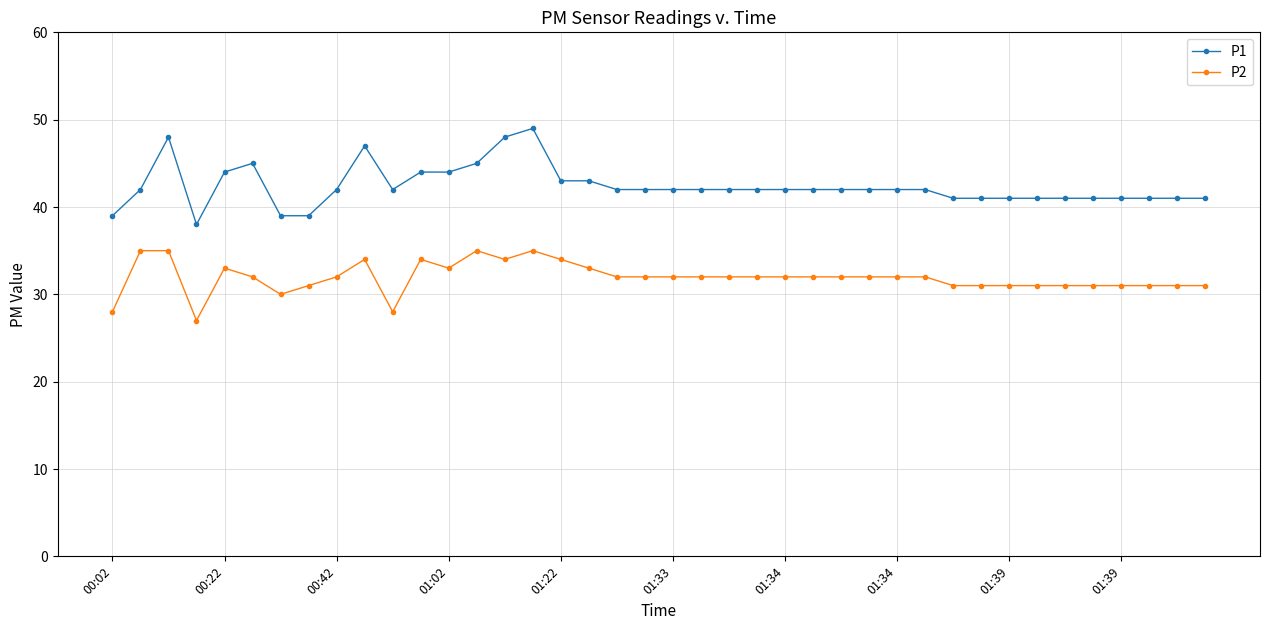

What is the maximum value for P2?

35